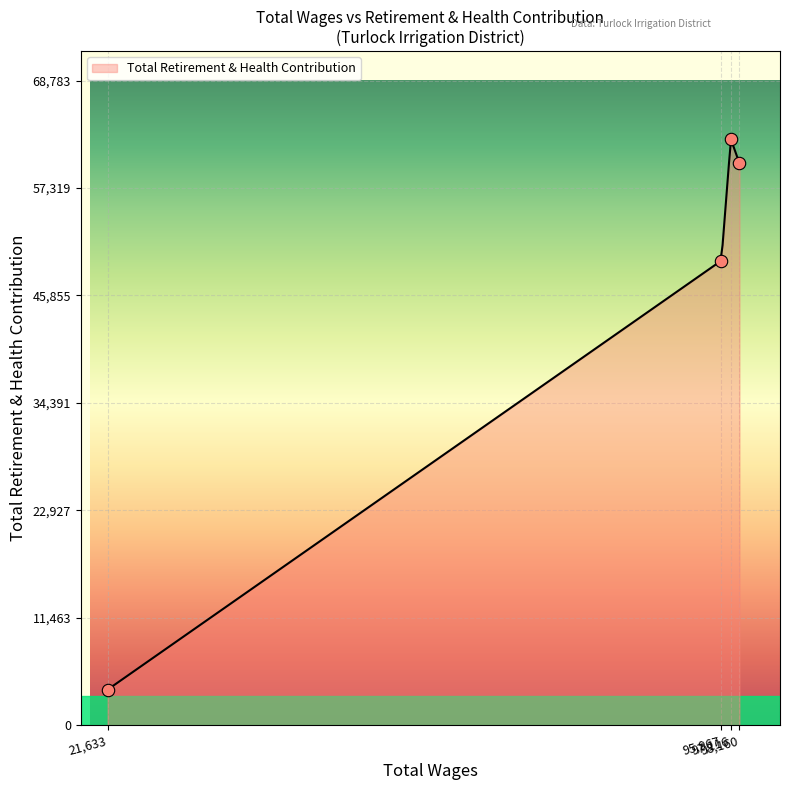

Approximately how many times larger is the value at 95967.0 compared to 97116.0?

0.8